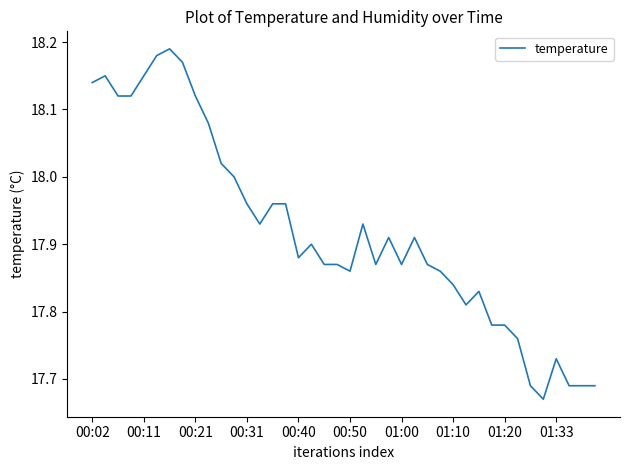

Which category has the lowest value across all series?

35